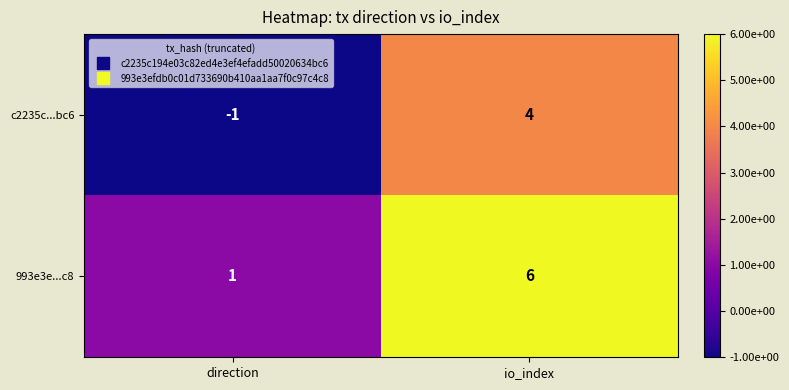

Which label corresponds to the largest value in the chart?

io_index